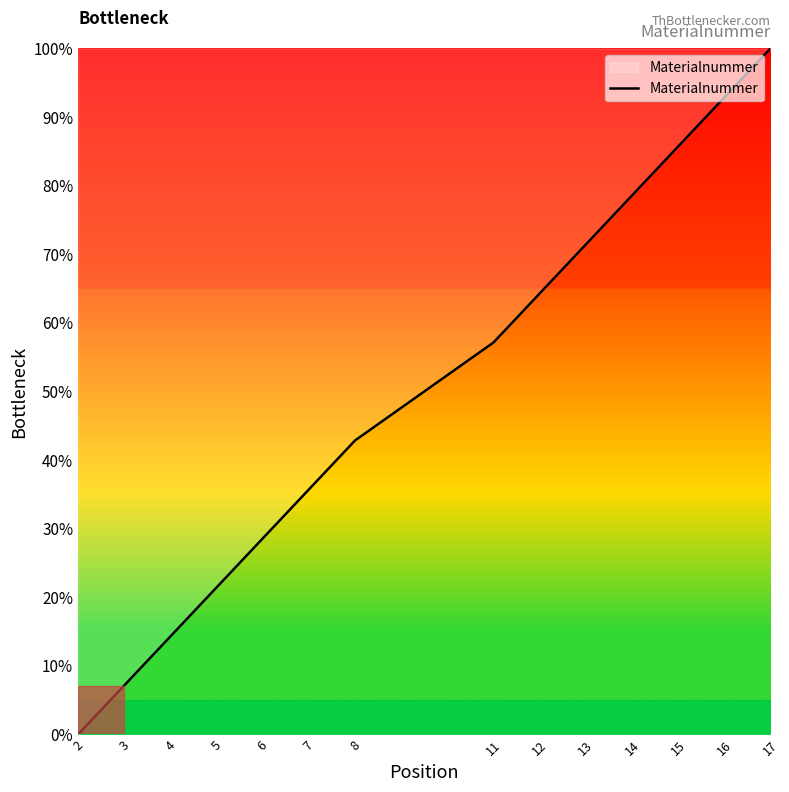

What is the difference between the maximum and minimum values?

100.0